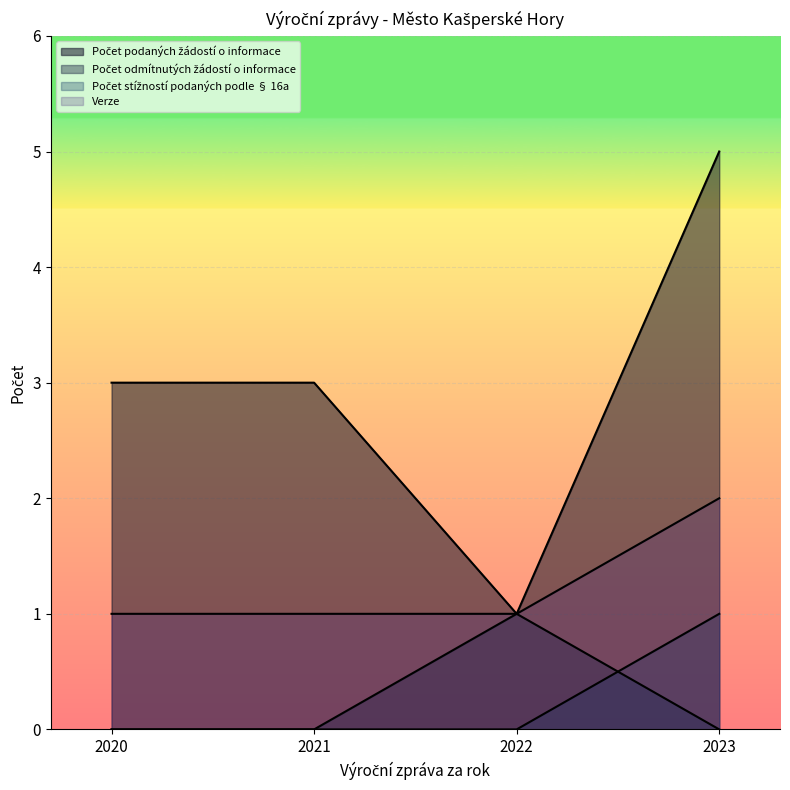

Is the value of Počet odmítnutých žádostí o informace at 2021 greater than the value of Počet stížností podaných podle § 16a at 2022?

No